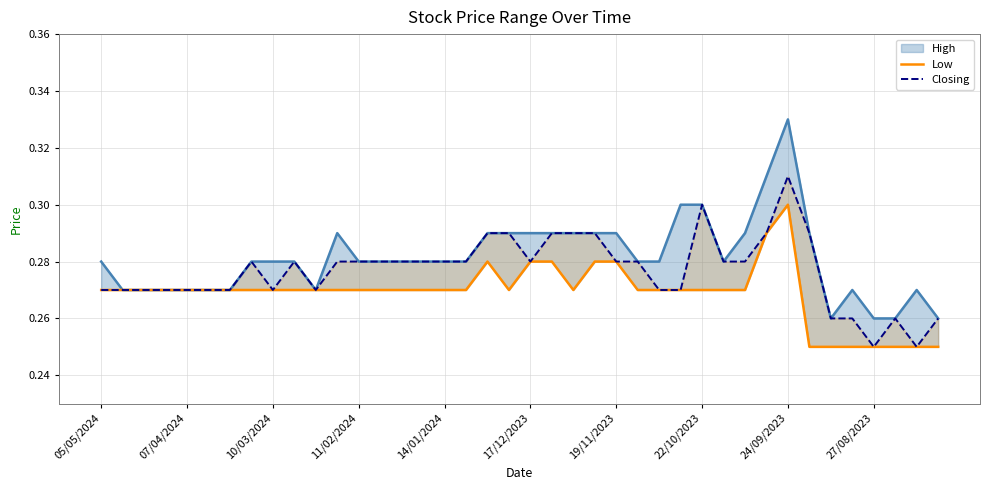

In Low, how many points are lower than both neighbors (excluding endpoints)?

2